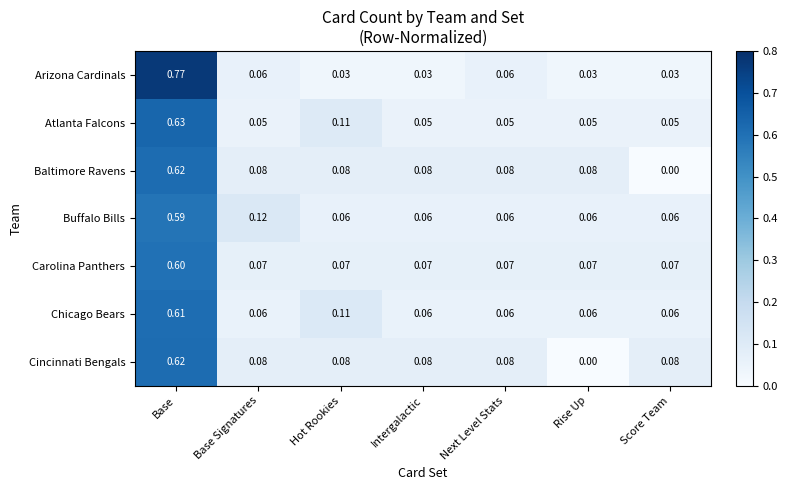

Which series has the largest range (max minus min)?

Arizona Cardinals